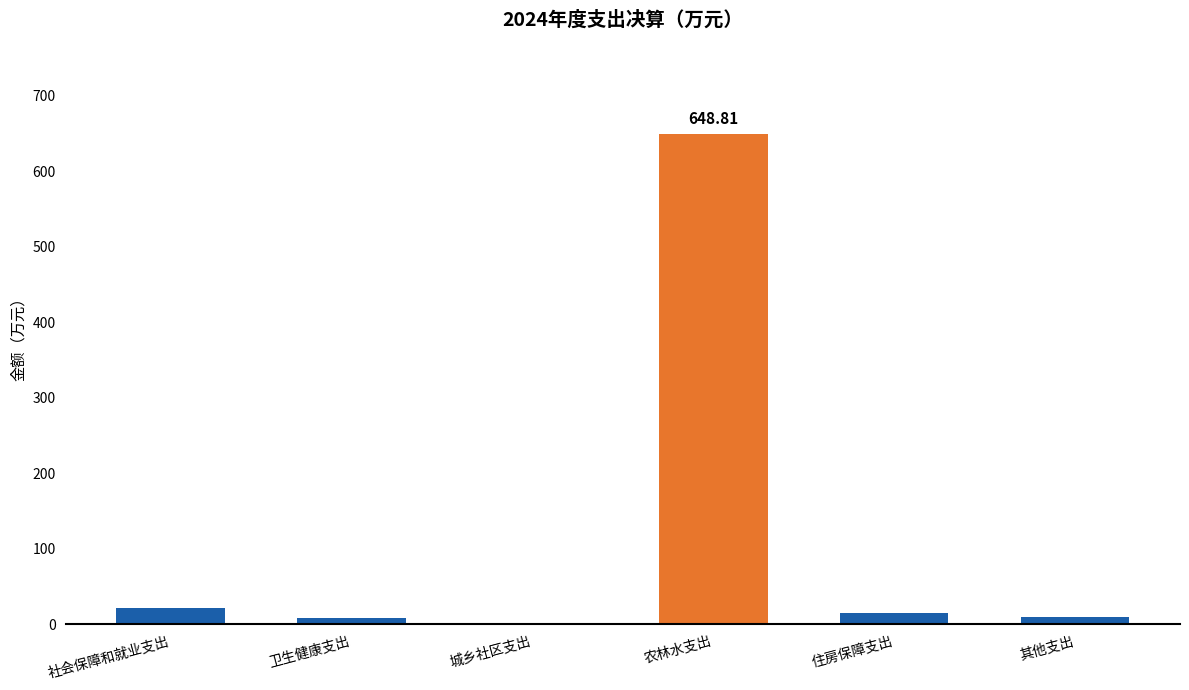

True or false: the data shows 21.5 at 社会保障和就业支出.

True